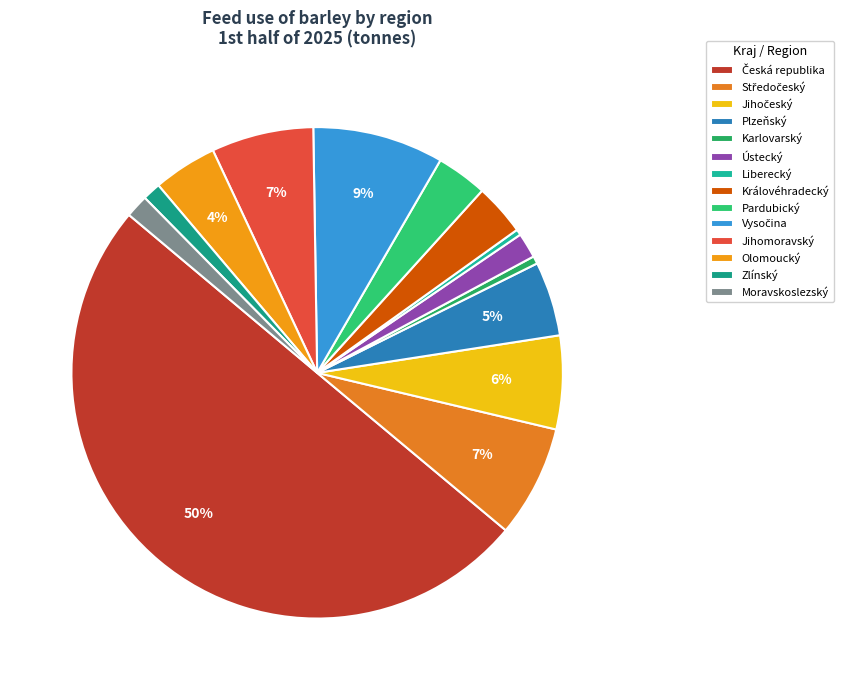

True or false: Olomoucký accounts for 4% of the total.

True